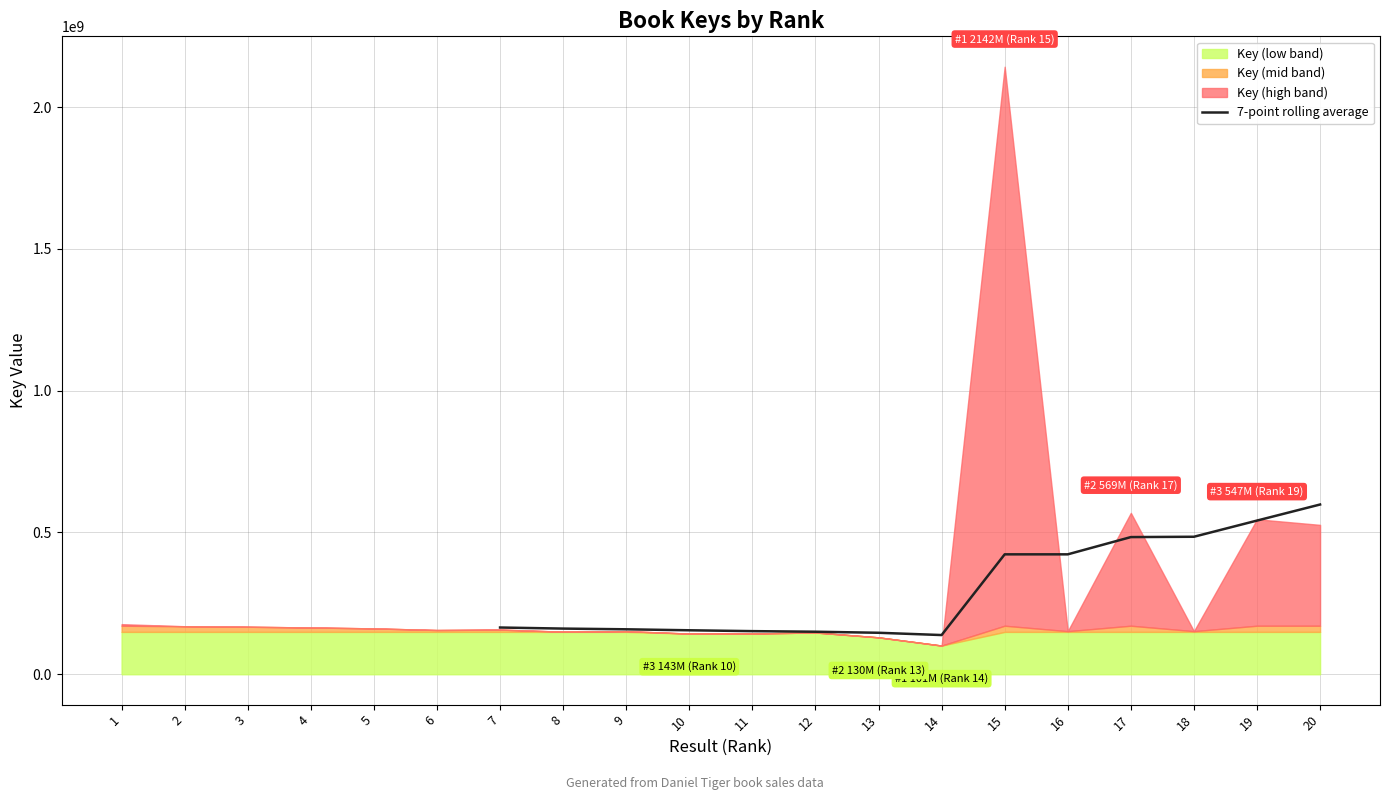

What is the maximum value for 7-point rolling average?

598576080.4